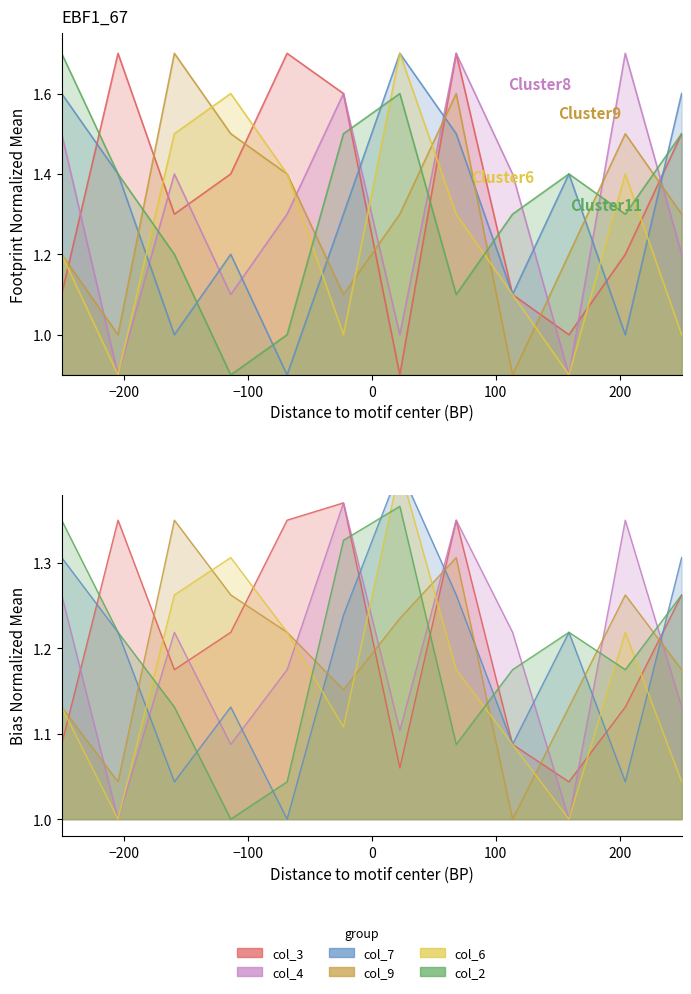

At which category does col_7 reach its first local peak?

4